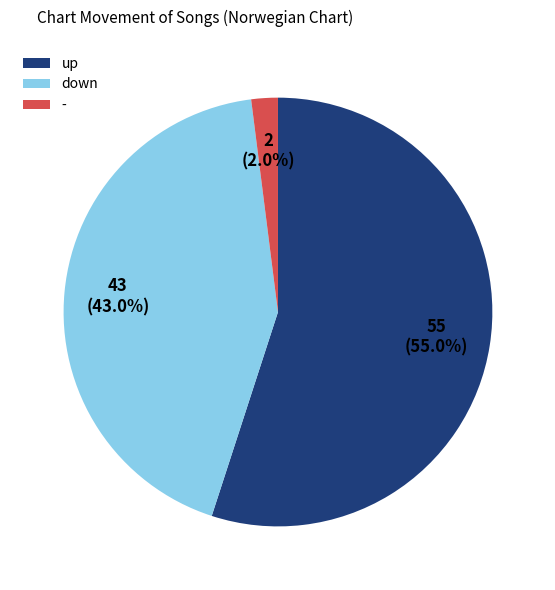

Does any single category account for the majority?

Yes